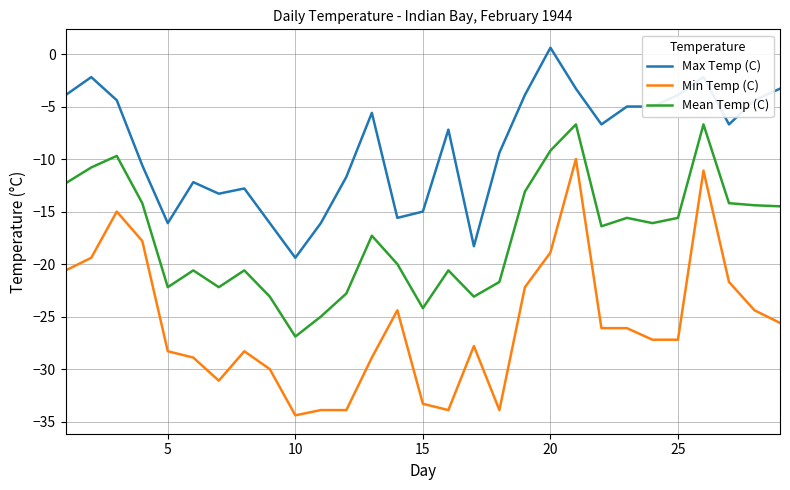

List the series in order of their overall mean, lowest first.

Min Temp (C), Mean Temp (C), Max Temp (C)